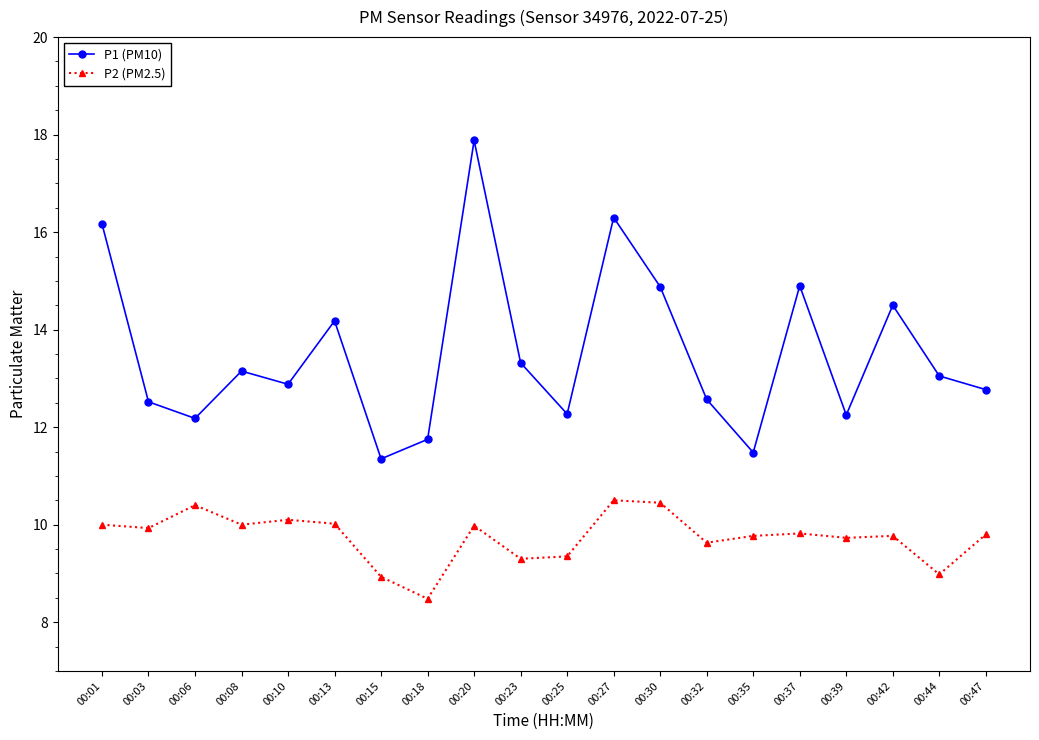

Which category has the lowest value across all series?

00:18